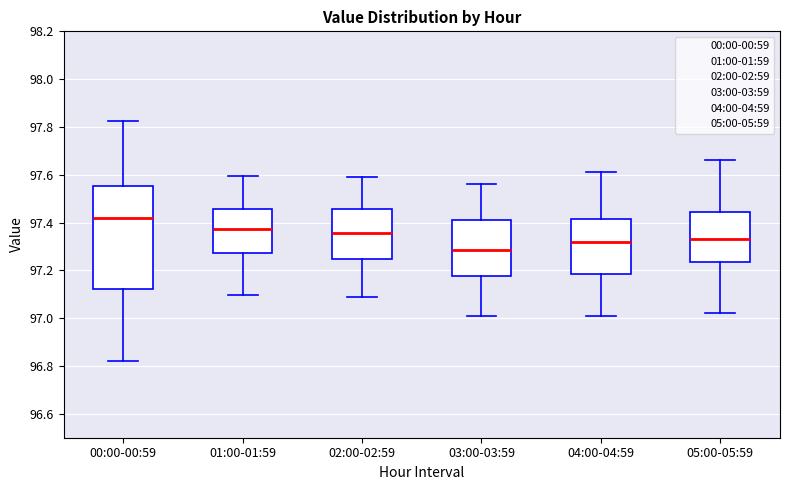

Reading left to right, transcribe this box plot: for each box, give where its median line is, the range the box spans, and where its two whiskers end, as read against the y-axis. The values are not printed on the chart, so give them approximately, as read against the axis.

00:00-00:59: median 97.42, box 97.12 to 97.56, whiskers 96.82 to 97.82
01:00-01:59: median 97.38, box 97.28 to 97.46, whiskers 97.10 to 97.60
02:00-02:59: median 97.36, box 97.24 to 97.46, whiskers 97.10 to 97.60
03:00-03:59: median 97.28, box 97.18 to 97.42, whiskers 97.02 to 97.56
04:00-04:59: median 97.32, box 97.18 to 97.42, whiskers 97.02 to 97.62
05:00-05:59: median 97.34, box 97.24 to 97.44, whiskers 97.02 to 97.66